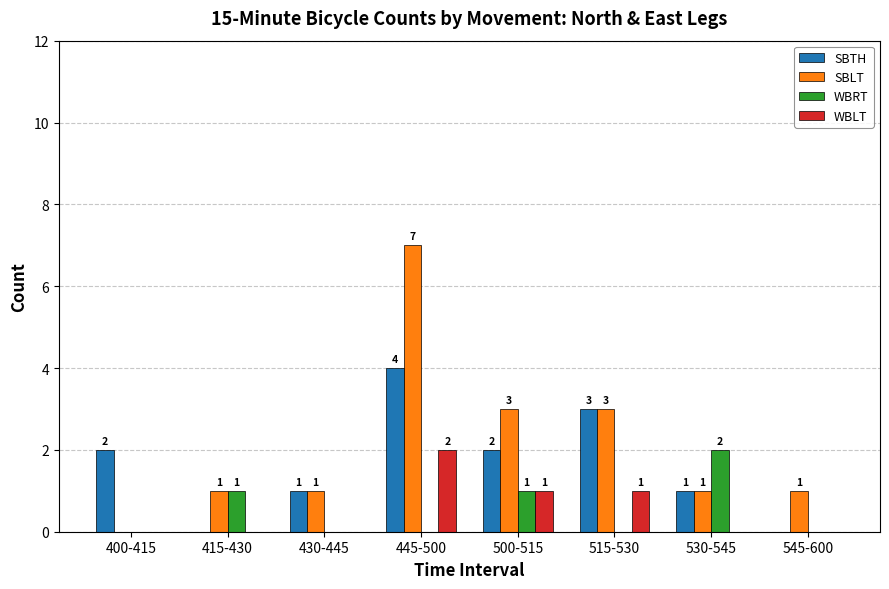

What is the sum of the SBTH values at 515-530 and 430-445?

4